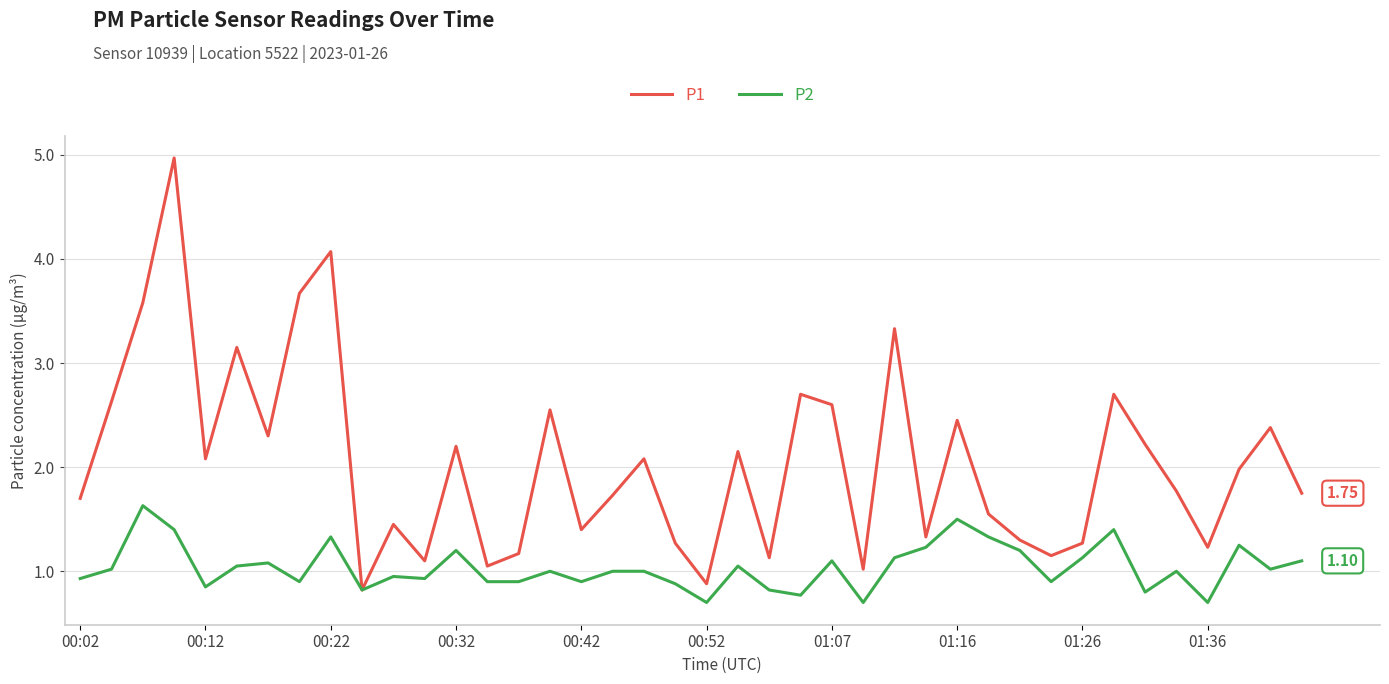

Rank the series by their maximum value, from lowest to highest.

P2, P1